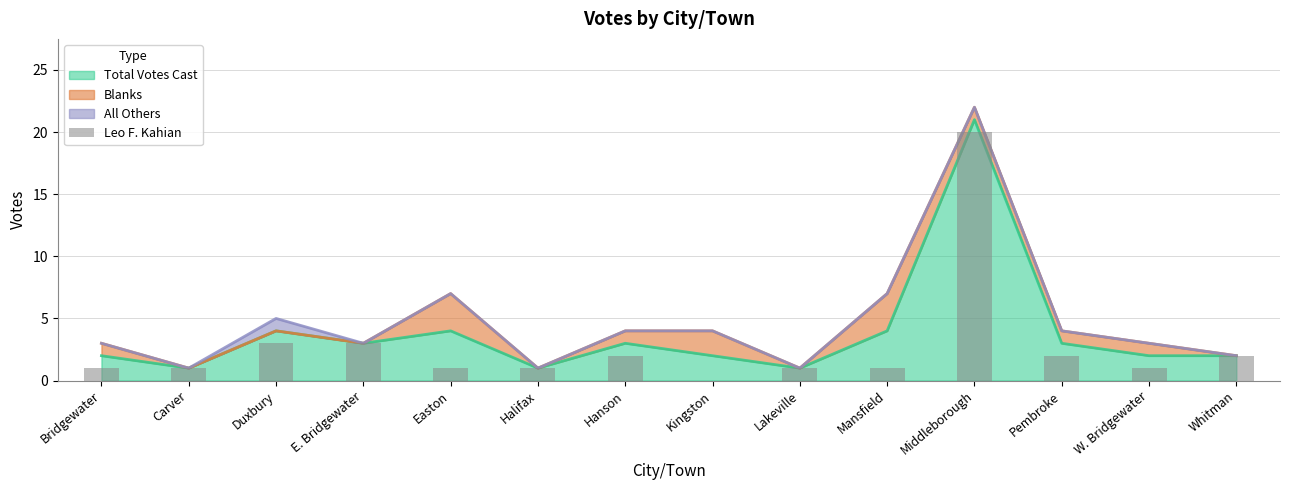

The chart shows a value of 1 at Carver. True or false?

True